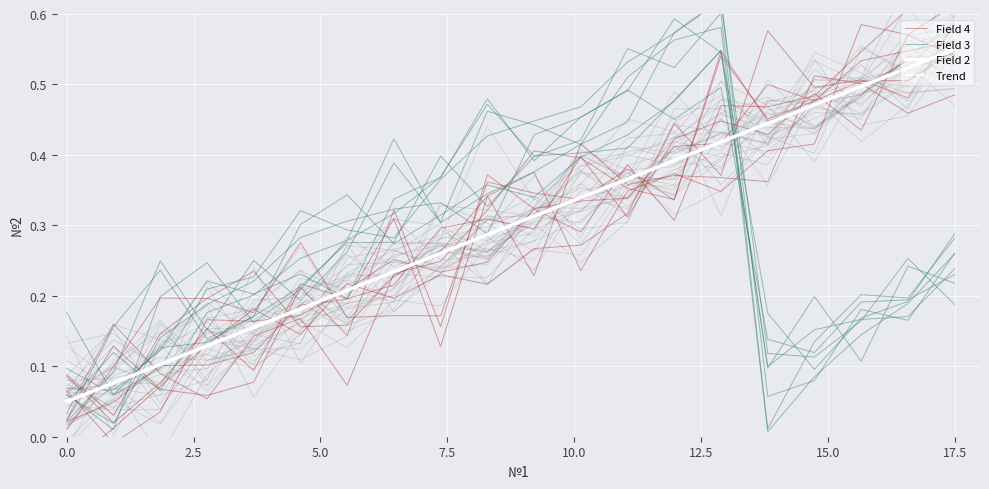

What is the minimum value for Trend?

0.1